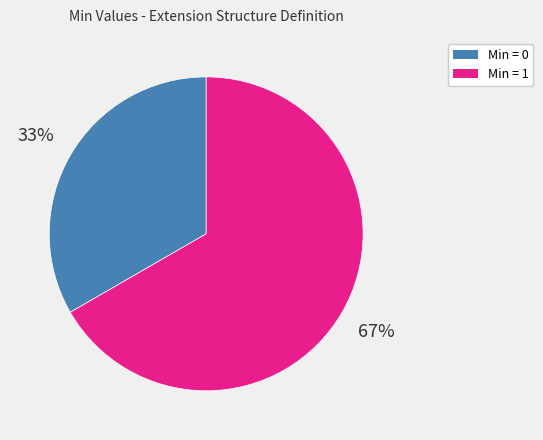

Count the number of slices in the pie.

2